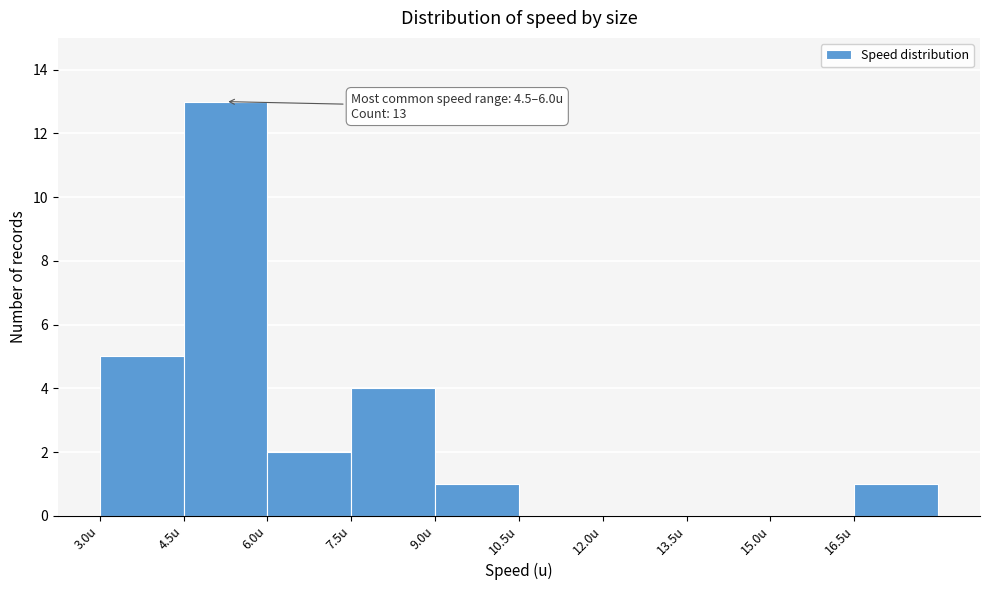

Over which range of the x-axis is the bar tallest?

4.5 to 6.0